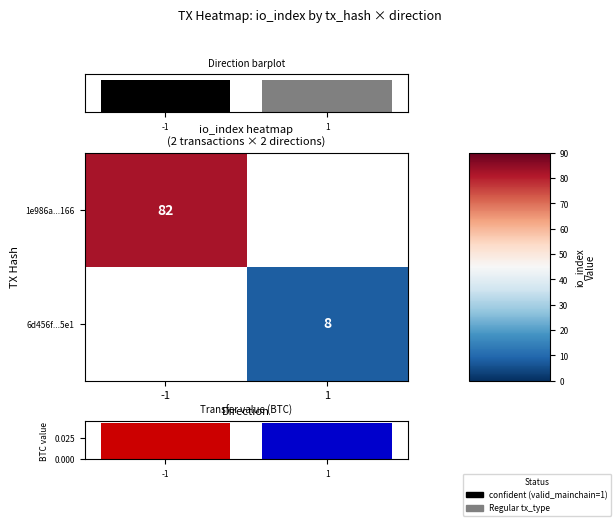

At -1, list the series in order from largest to smallest.

1e986a...166, 6d456f...5e1